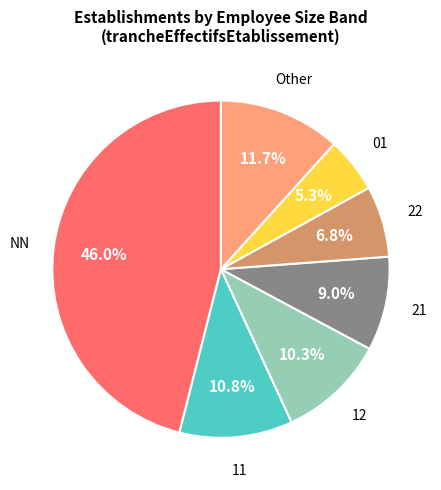

Does any single category account for the majority?

No